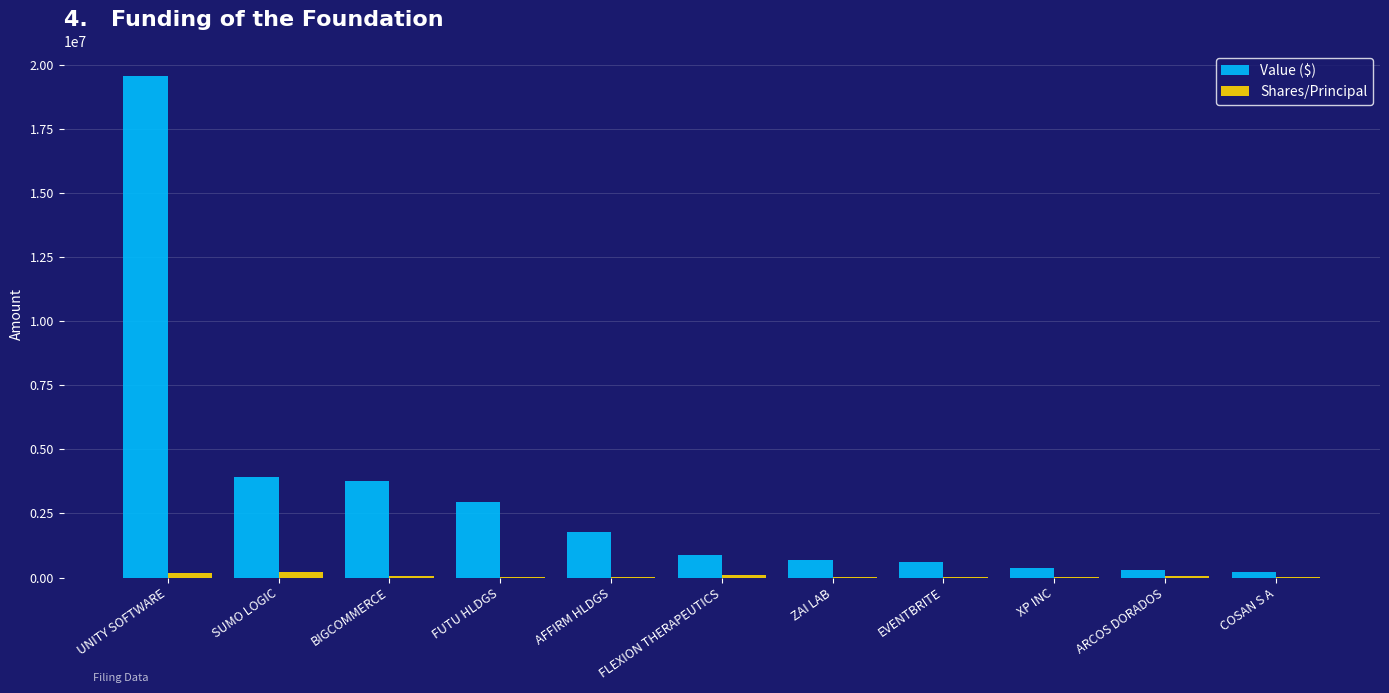

Does the chart contain stacked bars?

No